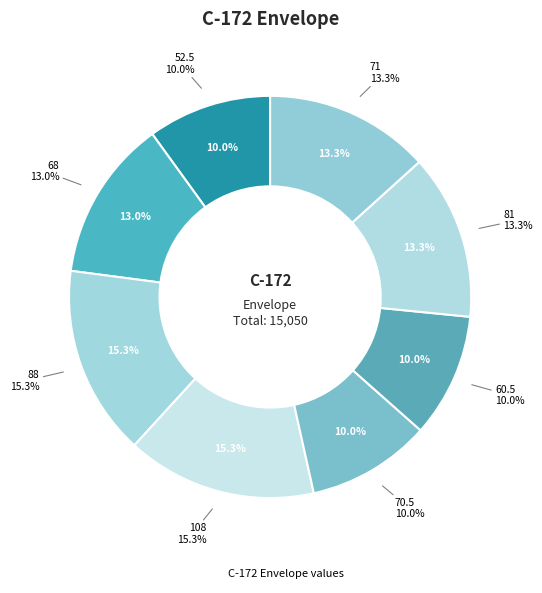

Combined, what portion of the pie is 81 and 71?

26.6%